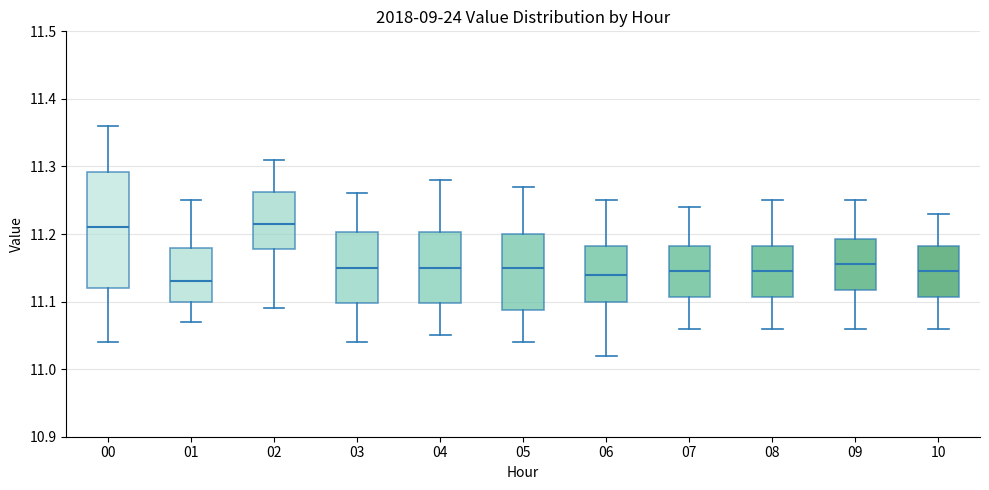

Comparing the boxes themselves (not the whiskers), which one is the tallest?

00